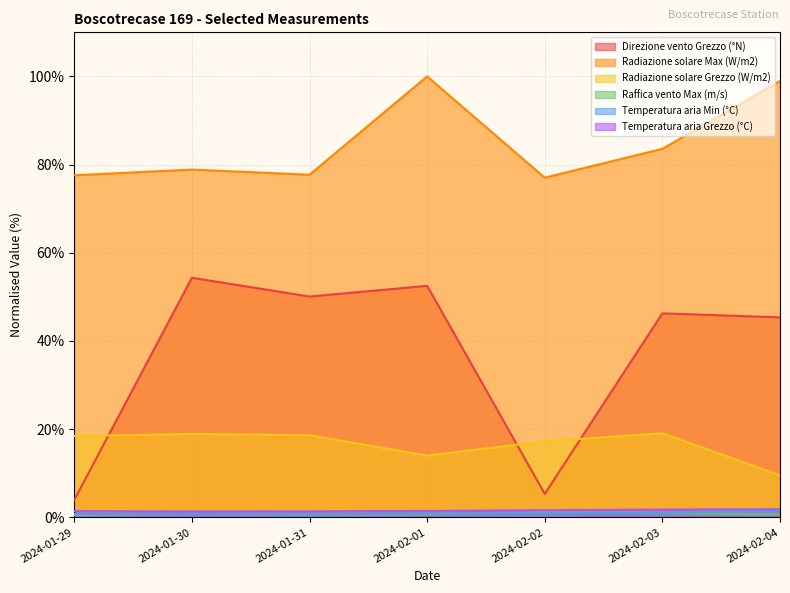

Between 2024-02-03 and 2024-01-29, which is larger?

2024-02-03